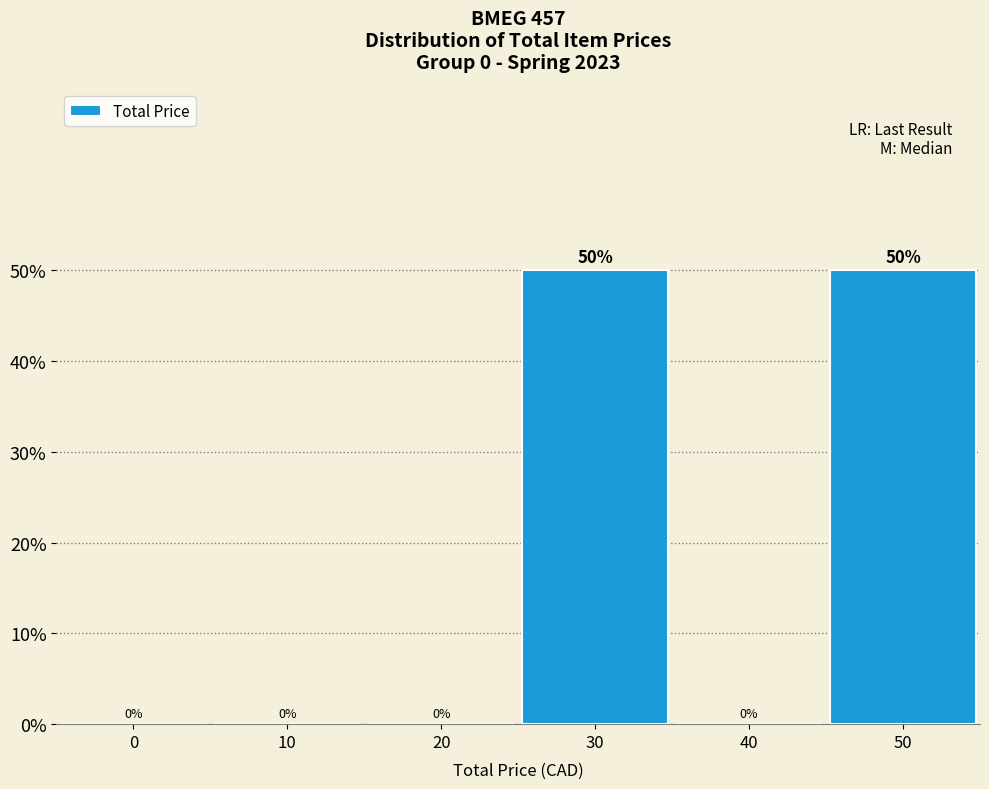

Are the bars horizontal?

No